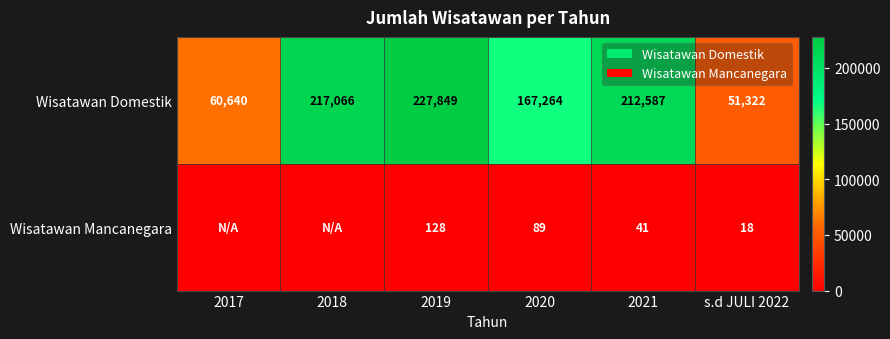

Which series changed the most between 2020 and s.d JULI 2022?

Wisatawan Domestik